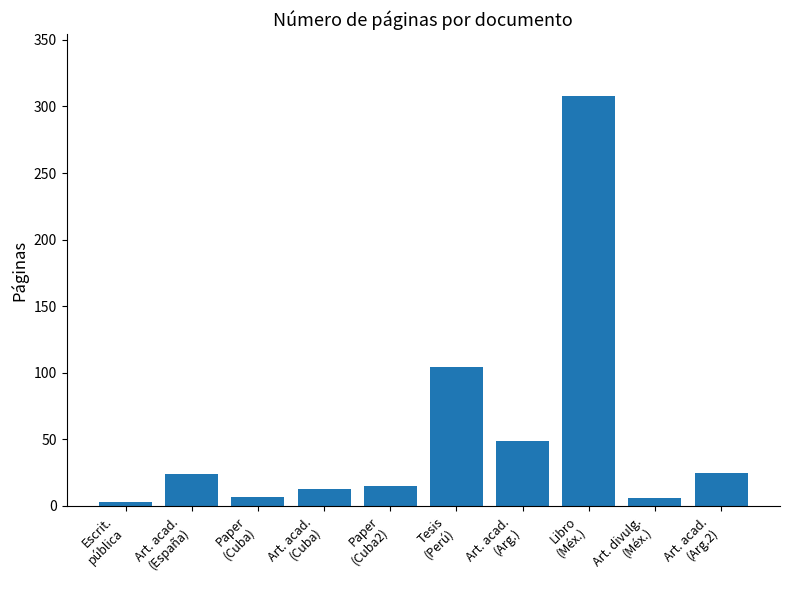

What is the change in value from Art. acad.
(España) to Art. acad.
(Cuba)?

-11